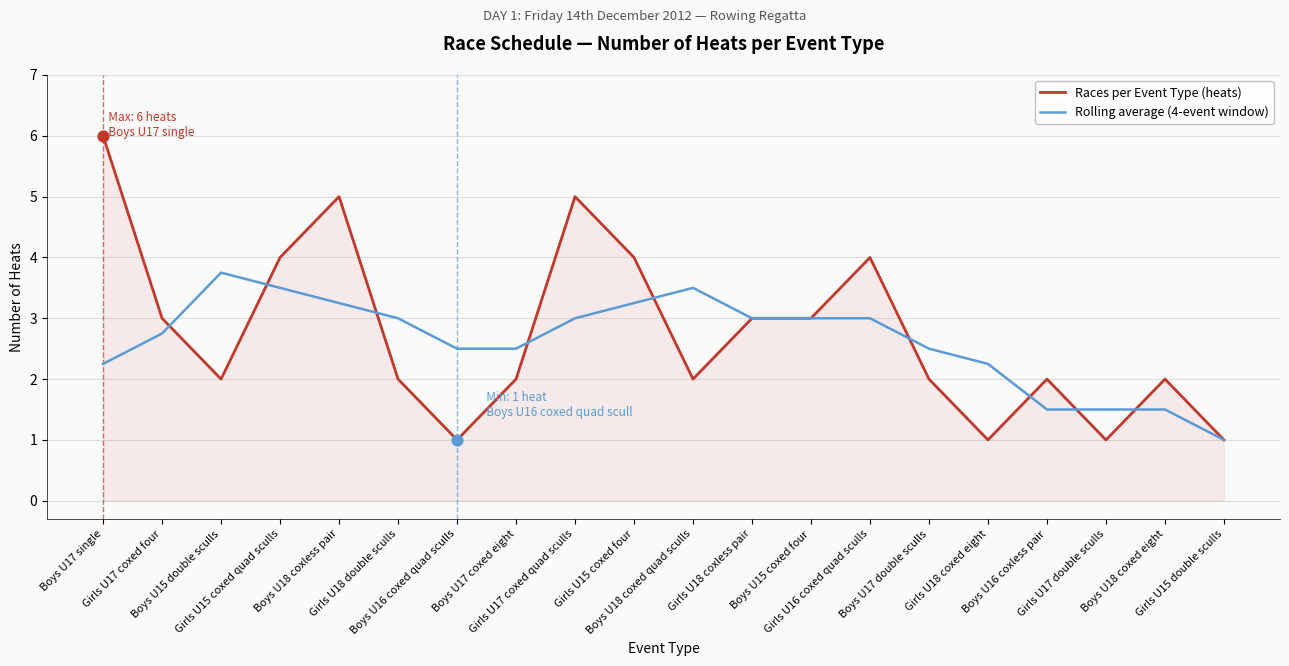

List the series in order of their peak value, lowest first.

Rolling average (4-event window), Races per Event Type (heats)